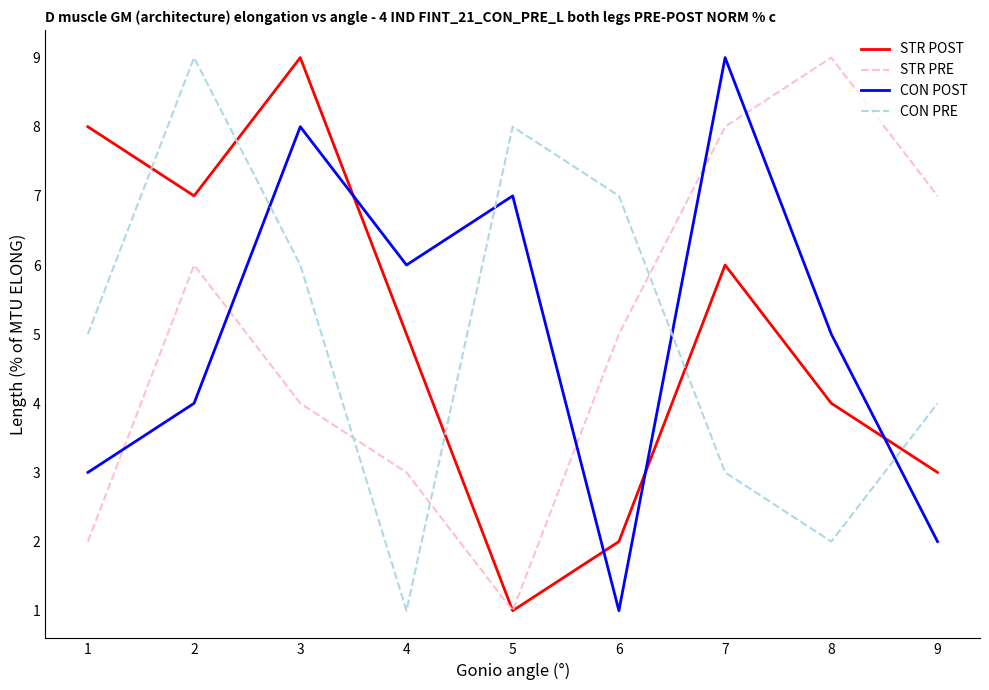

The value of STR PRE at 1 is 8. True or false?

False